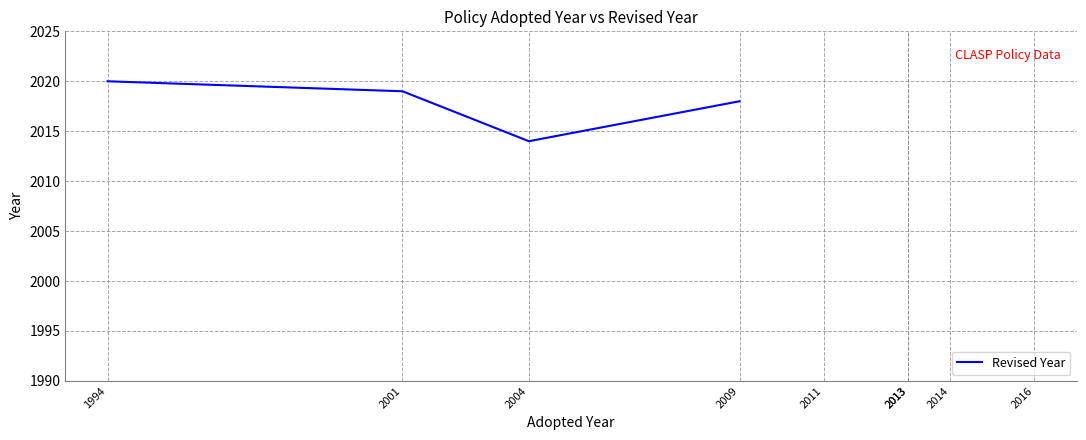

True or false: there are more than 1 points higher than both neighbors.

False